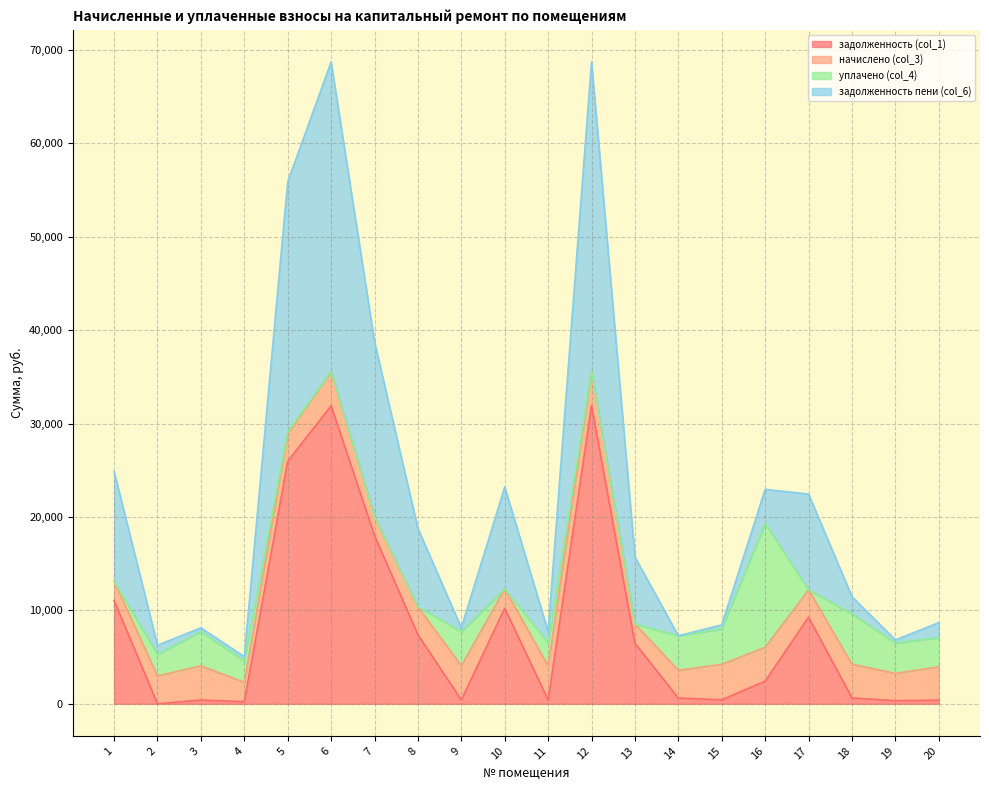

The value of задолженность (col_1) at 10 is 4707.2. True or false?

False